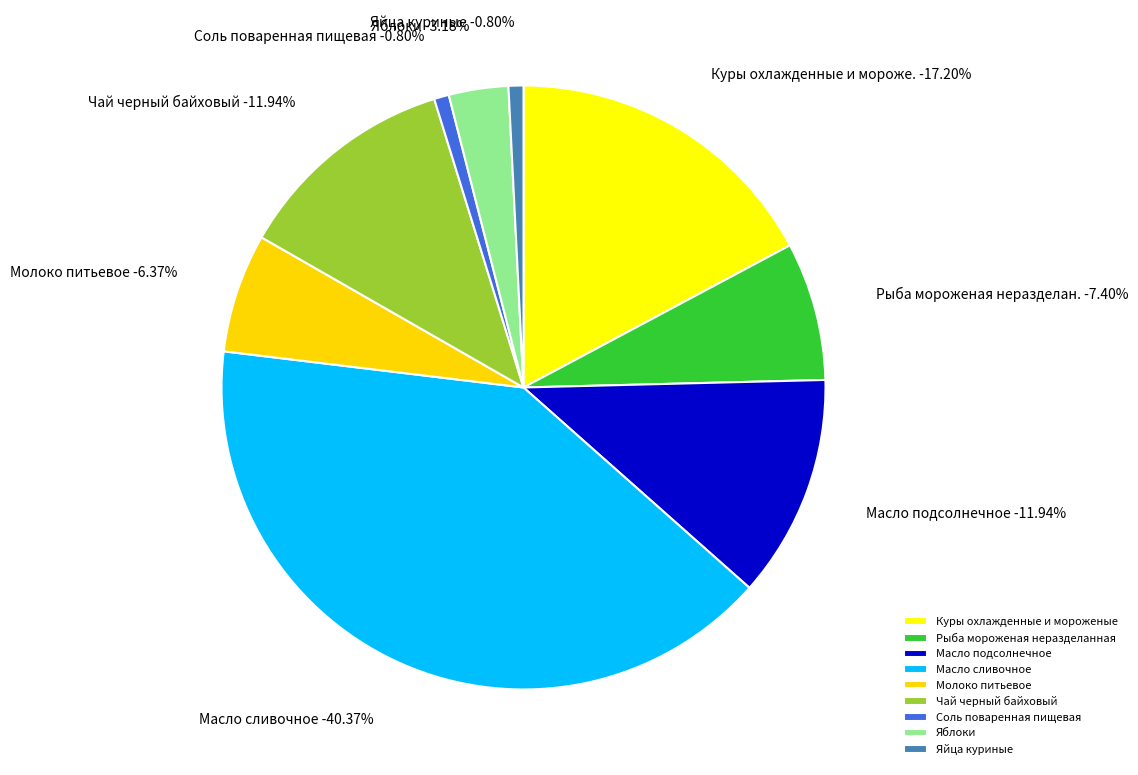

What percentage is the Куры охлажденные и мороженые slice, to the nearest percent?

17%